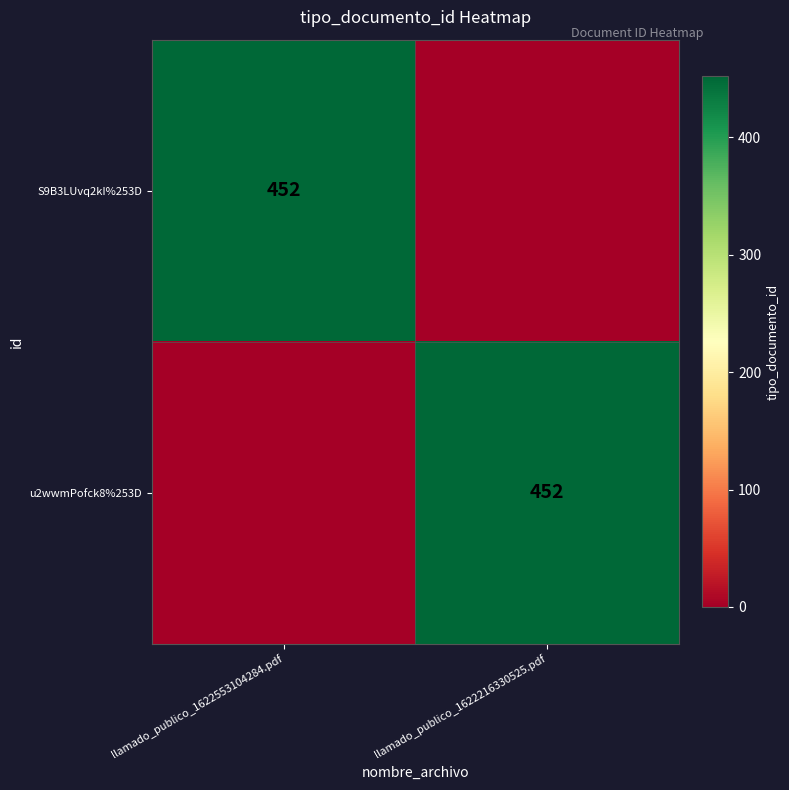

At which category is the sum across all series the highest?

llamado_publico_1622553104284.pdf